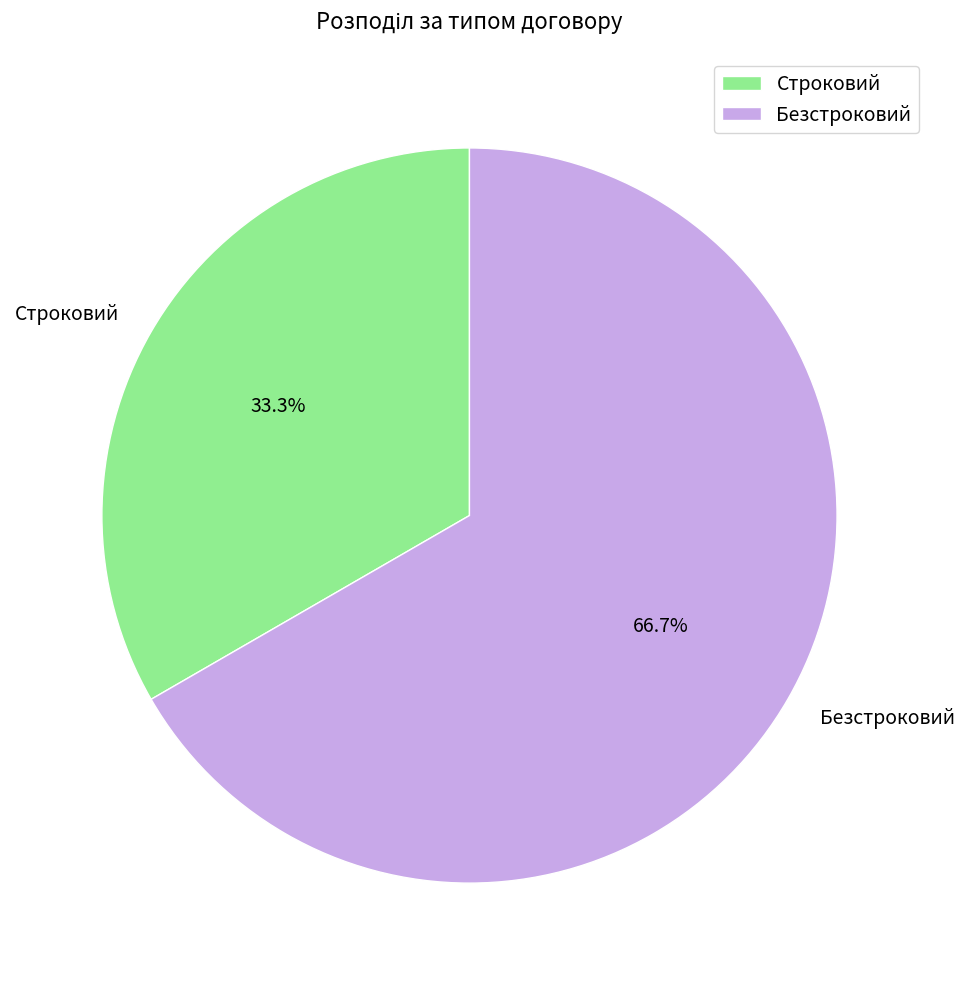

To the nearest percent, what percentage of the pie is Строковий?

33%